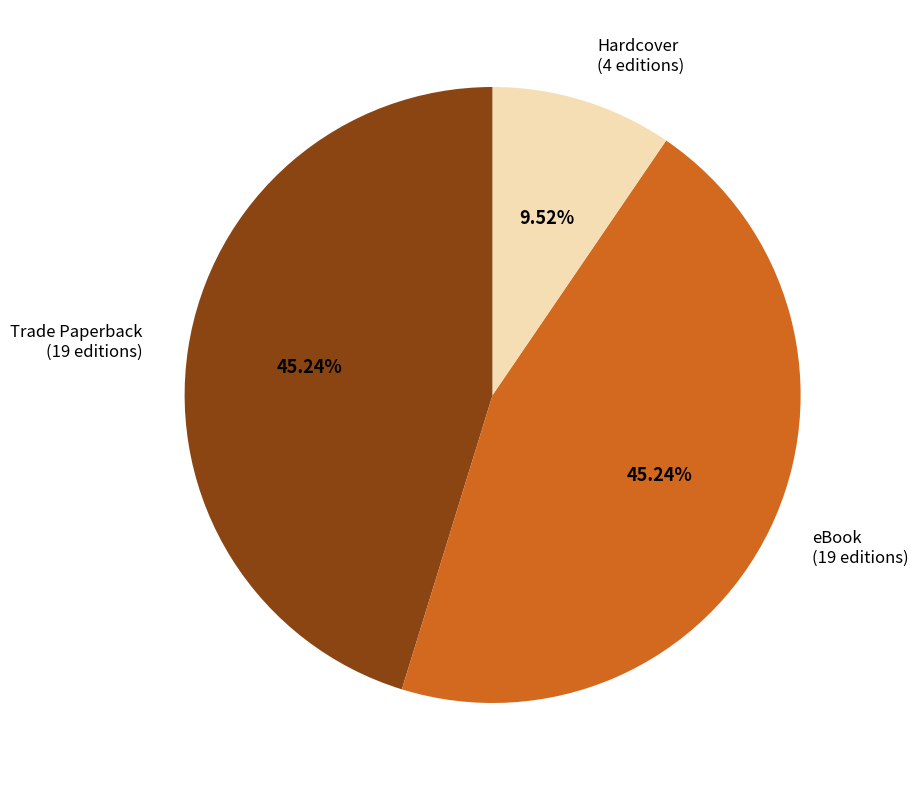

Does Trade Paperback account for over 50% of the chart?

No